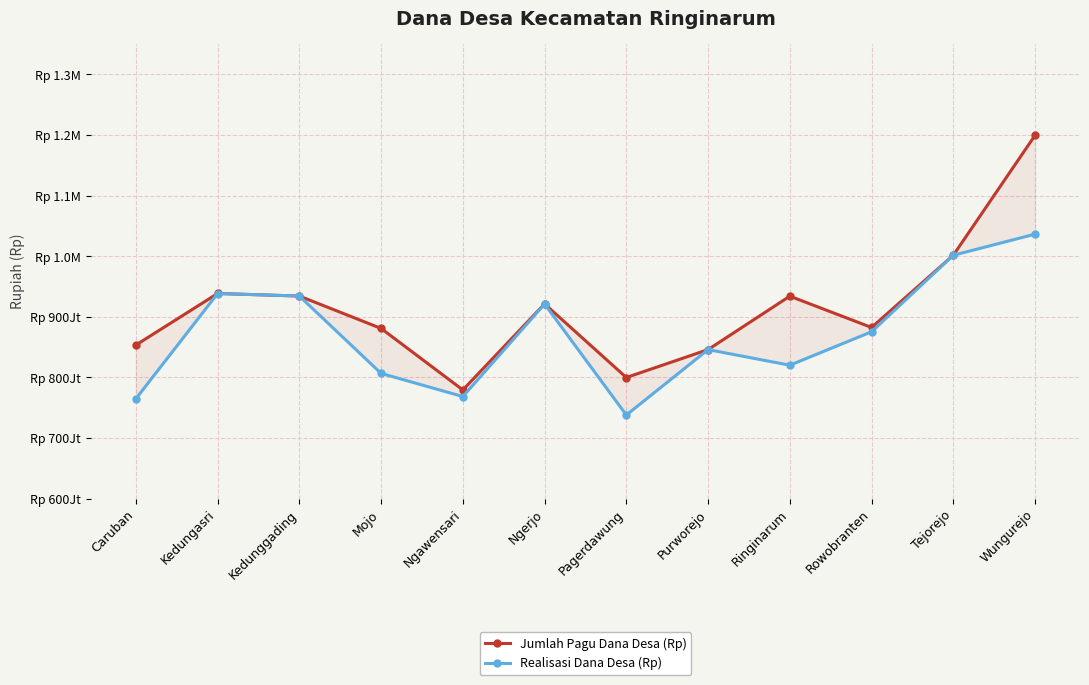

Is it true that Realisasi Dana Desa (Rp) equals 738032500 at Pagerdawung?

True